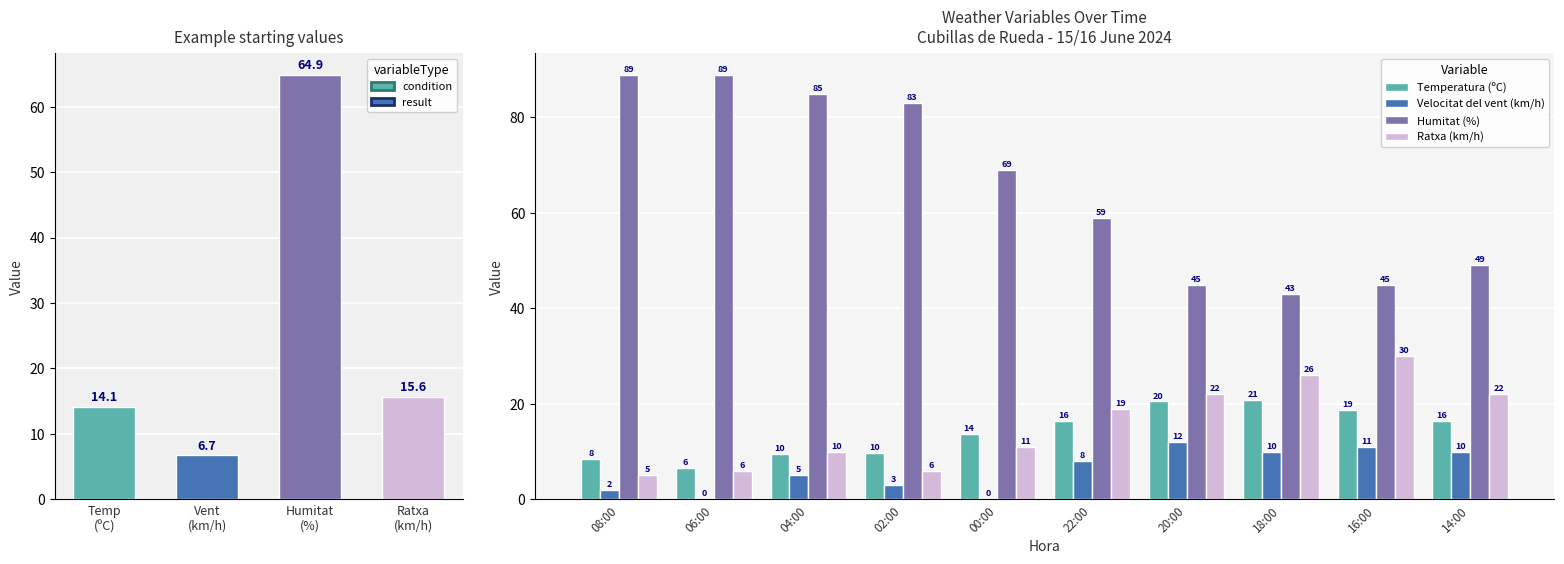

What is the spread (max minus min) of values at 20:00?

33.0